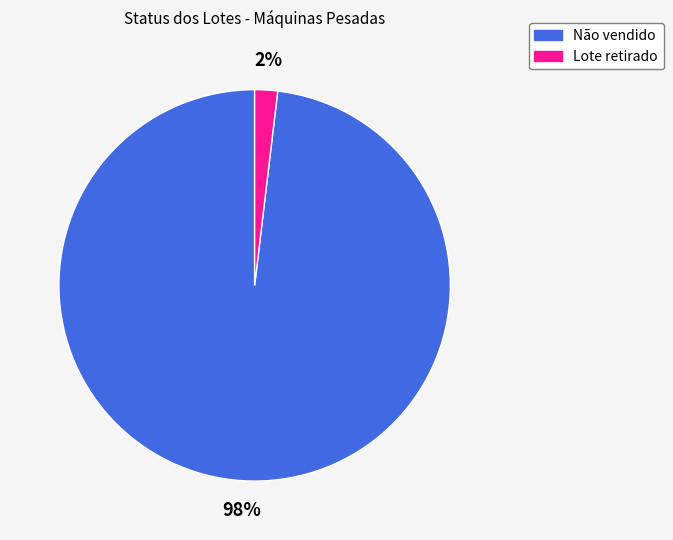

Rank the categories by value from lowest to highest.

Lote retirado, Não vendido